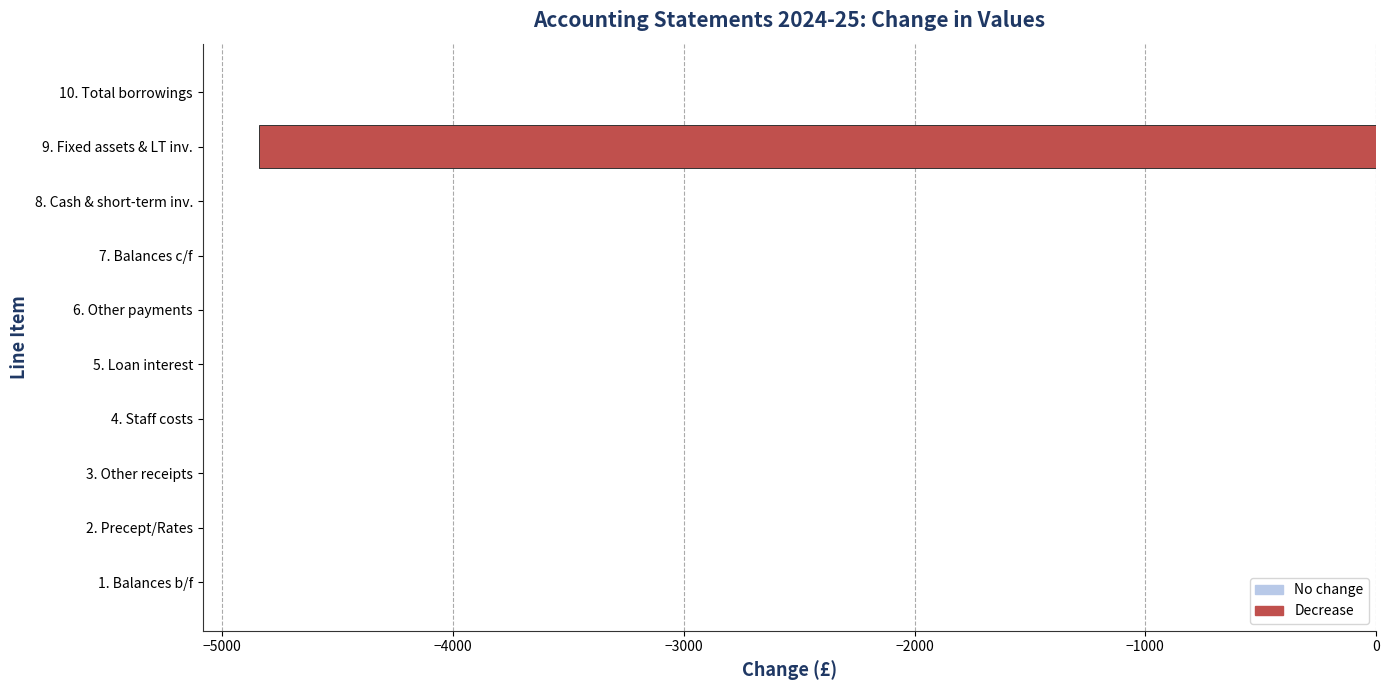

Is it true that the value at 3. Other receipts is 0?

True